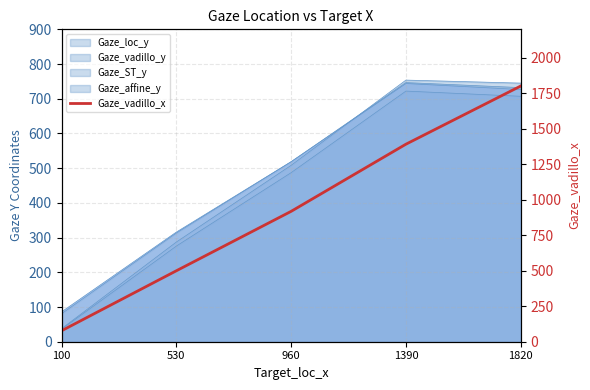

How many categories are shown in the chart?

5